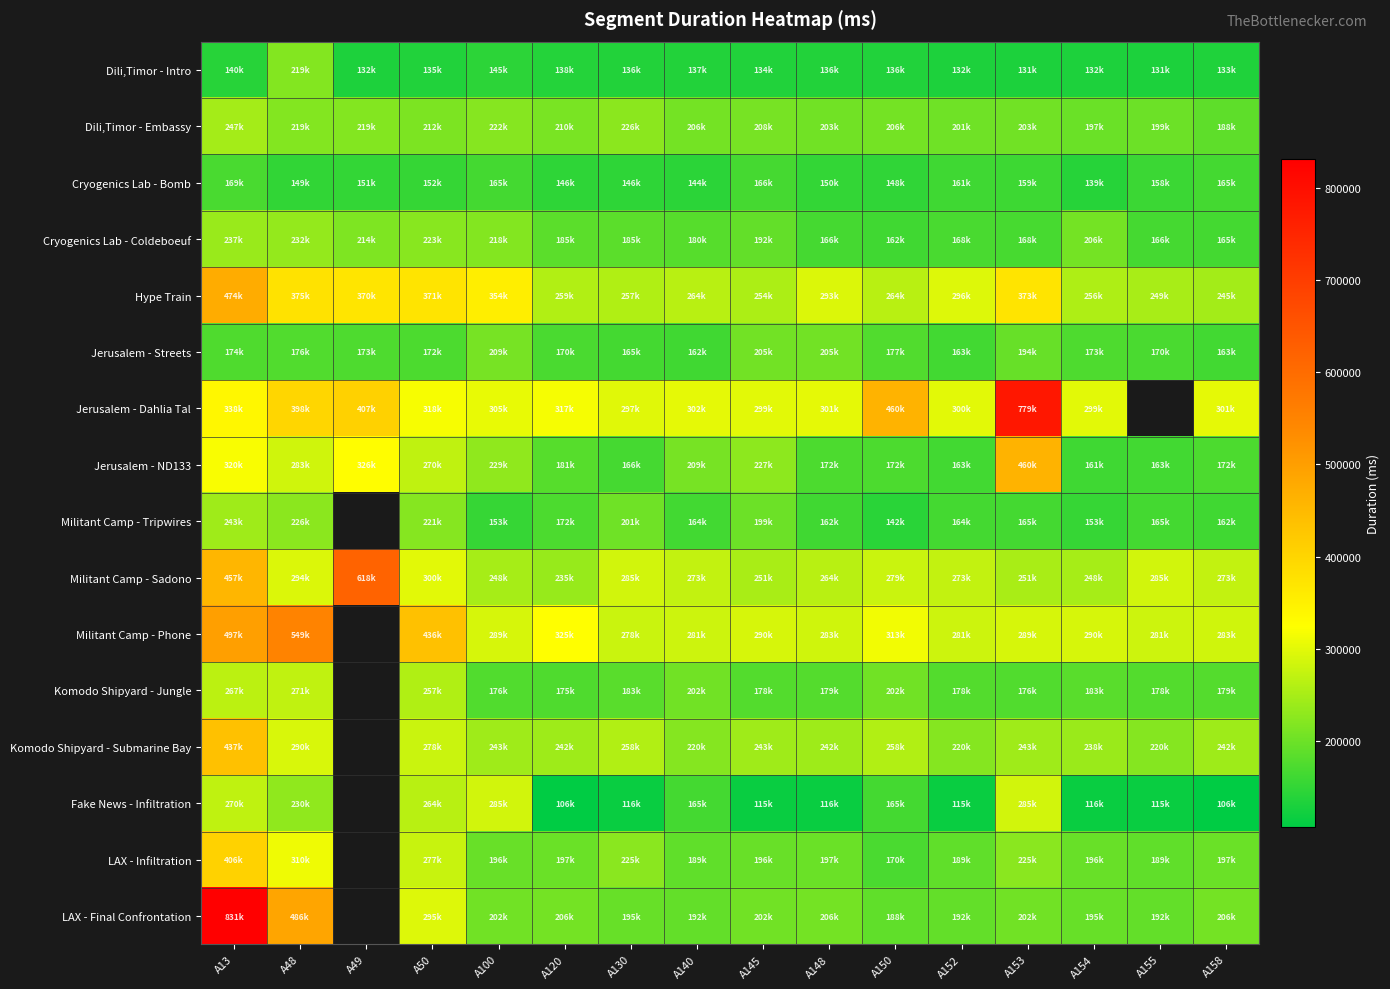

How many series are shown in this chart?

16